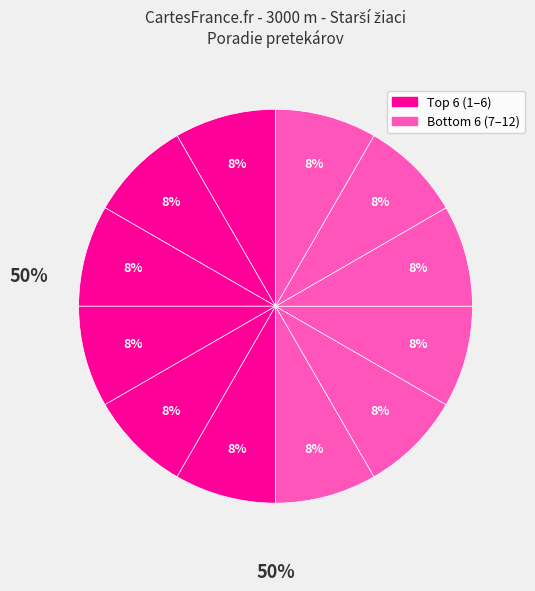

Count the number of slices in the pie.

12